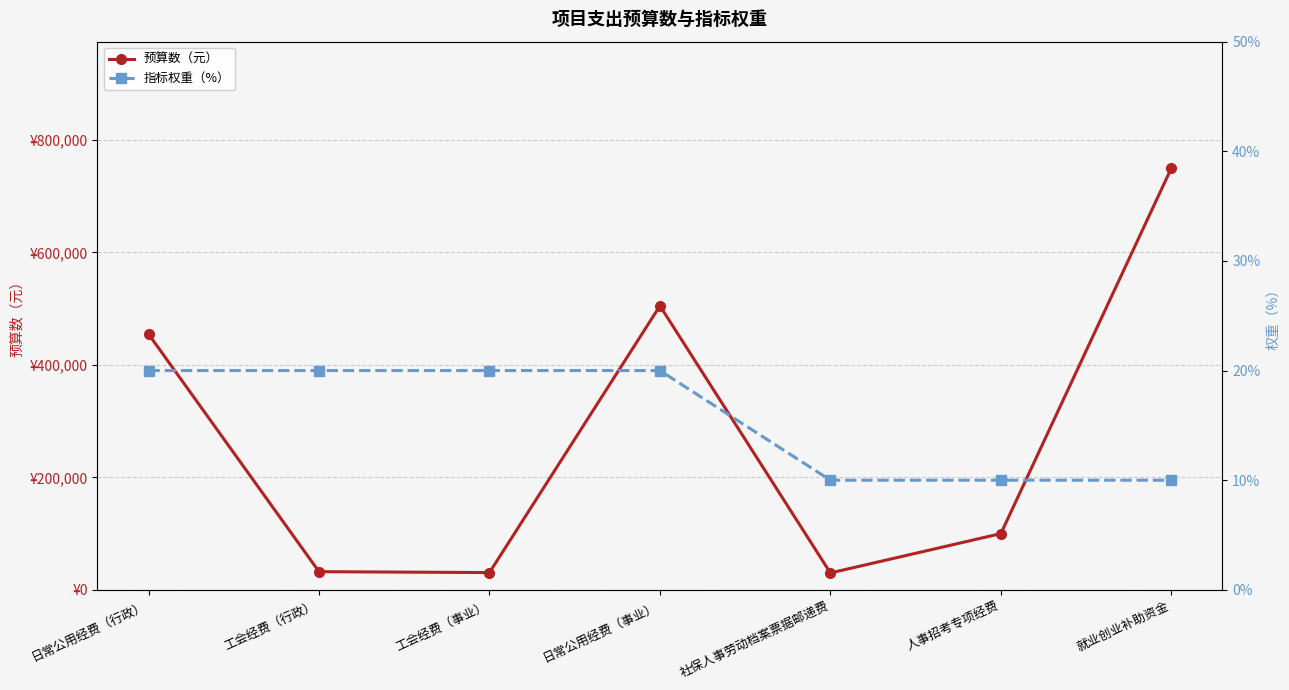

What is the sum of the 指标权重（%） values at 日常公用经费（事业） and 日常公用经费（行政）?

40.0